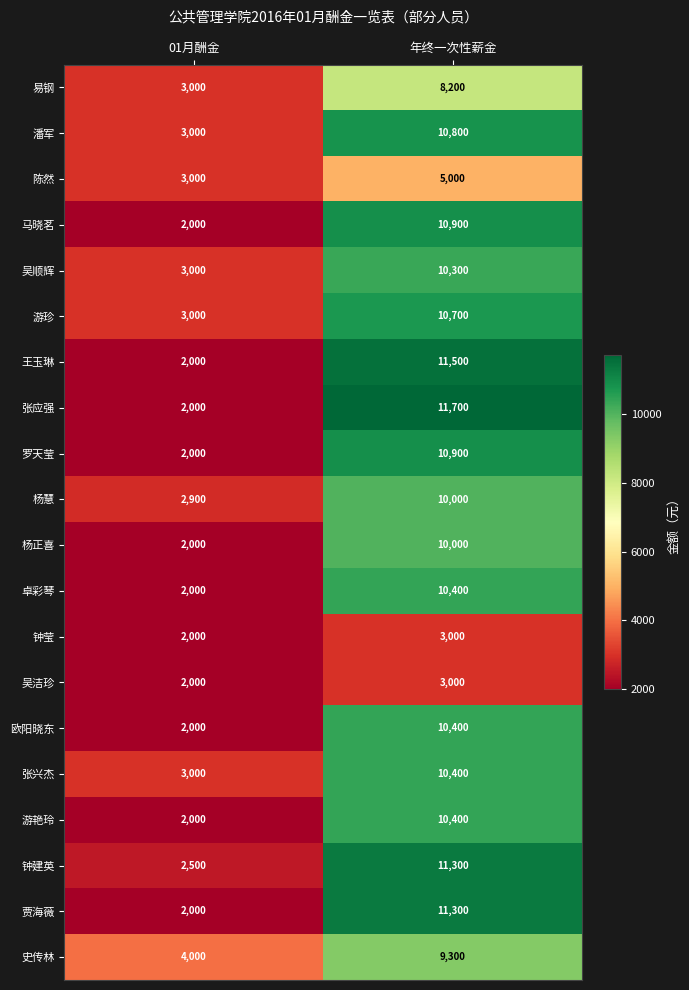

Which label corresponds to the smallest value in the chart?

01月酬金